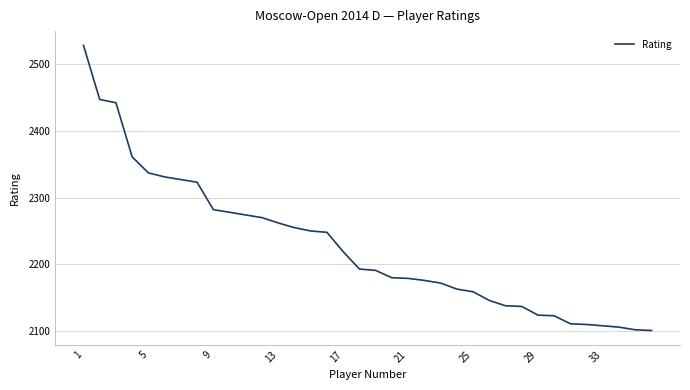

What is the difference between the maximum and minimum values?

427